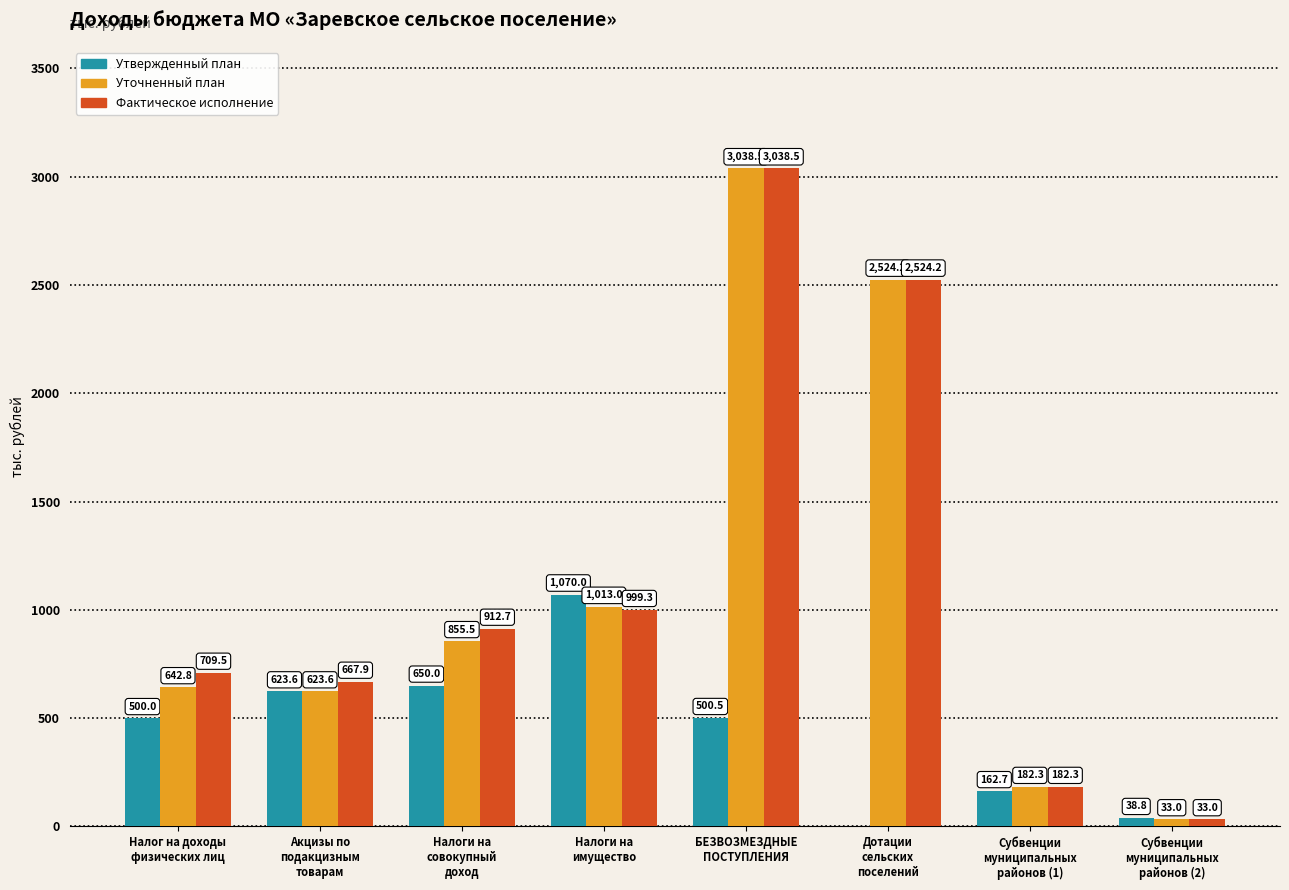

The Уточненный план series shows 214.9 at Налог на доходы
физических лиц. True or false?

False